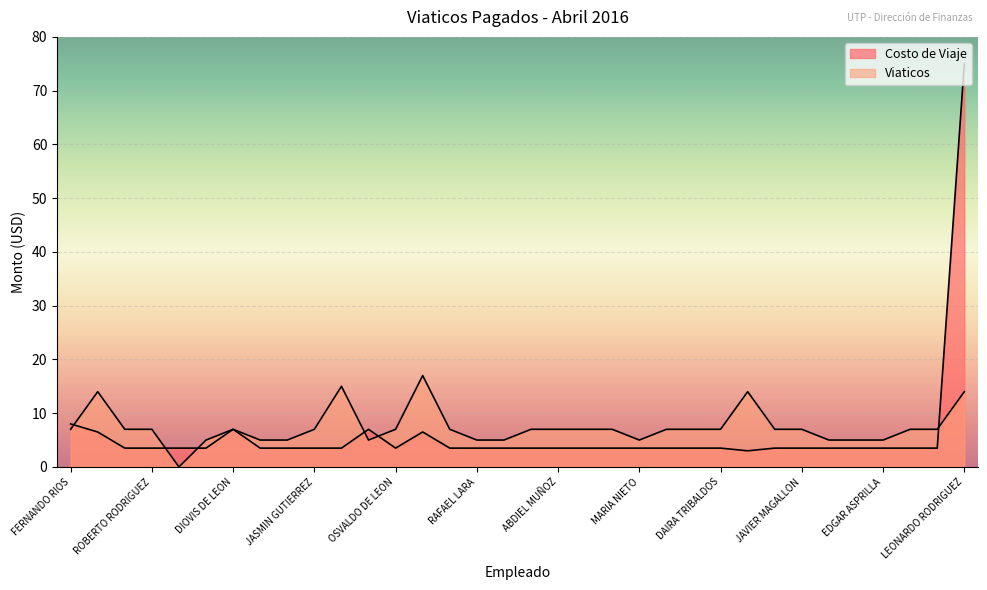

True or false: Costo de Viaje and Viaticos cross at least once.

True